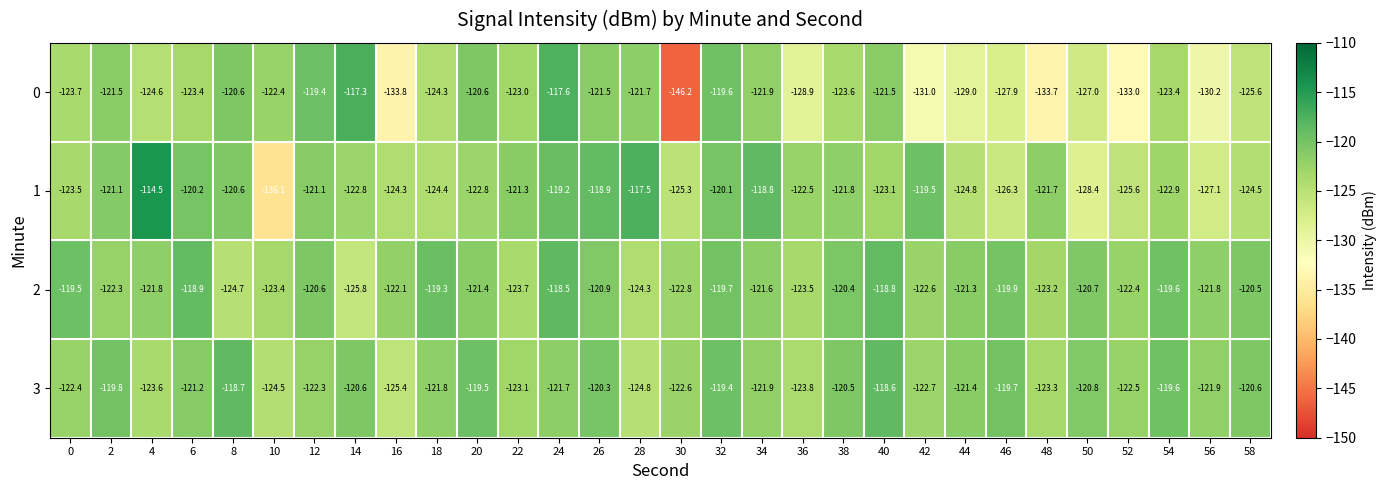

The value of 2 at 38 is -120.4. True or false?

True